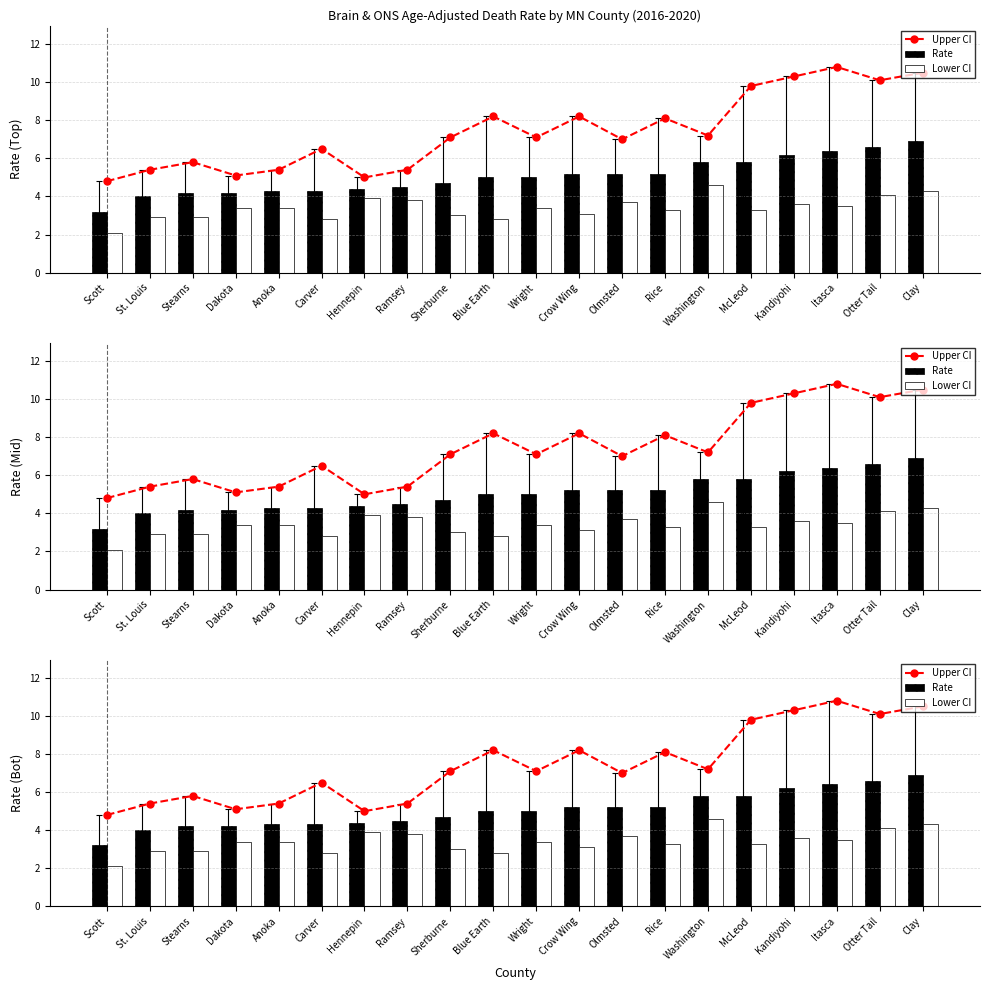

What is the sum of all Rate values?

101.1